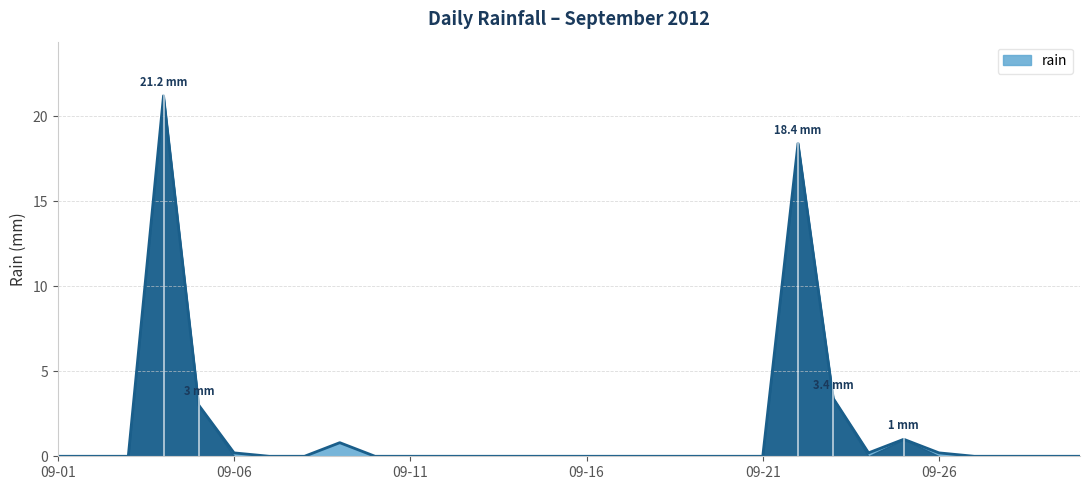

What is the greatest value displayed?

21.2